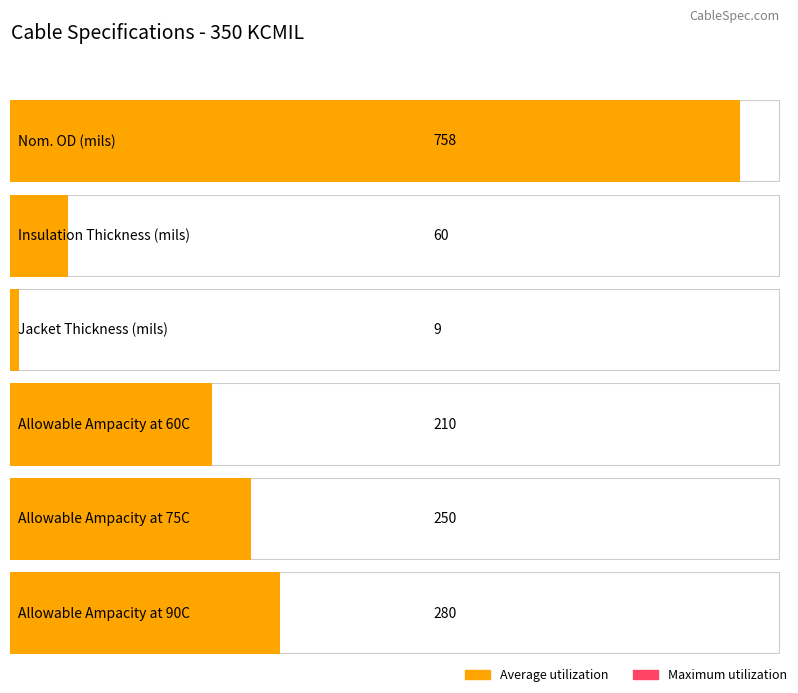

What are all the series names shown in the legend?

Average utilization, Maximum utilization